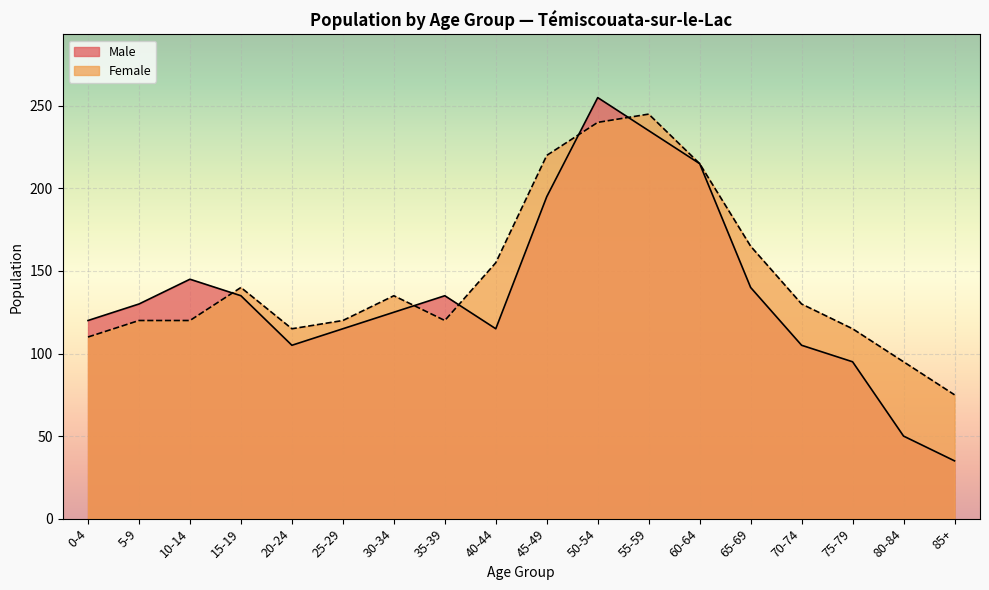

What position from the left is 20-24?

5